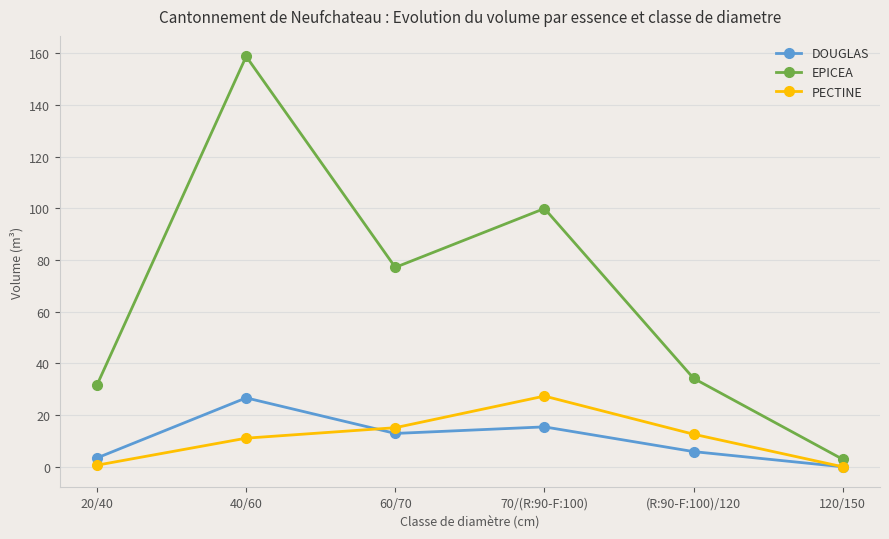

What are all the series names shown in the legend?

DOUGLAS, EPICEA, PECTINE